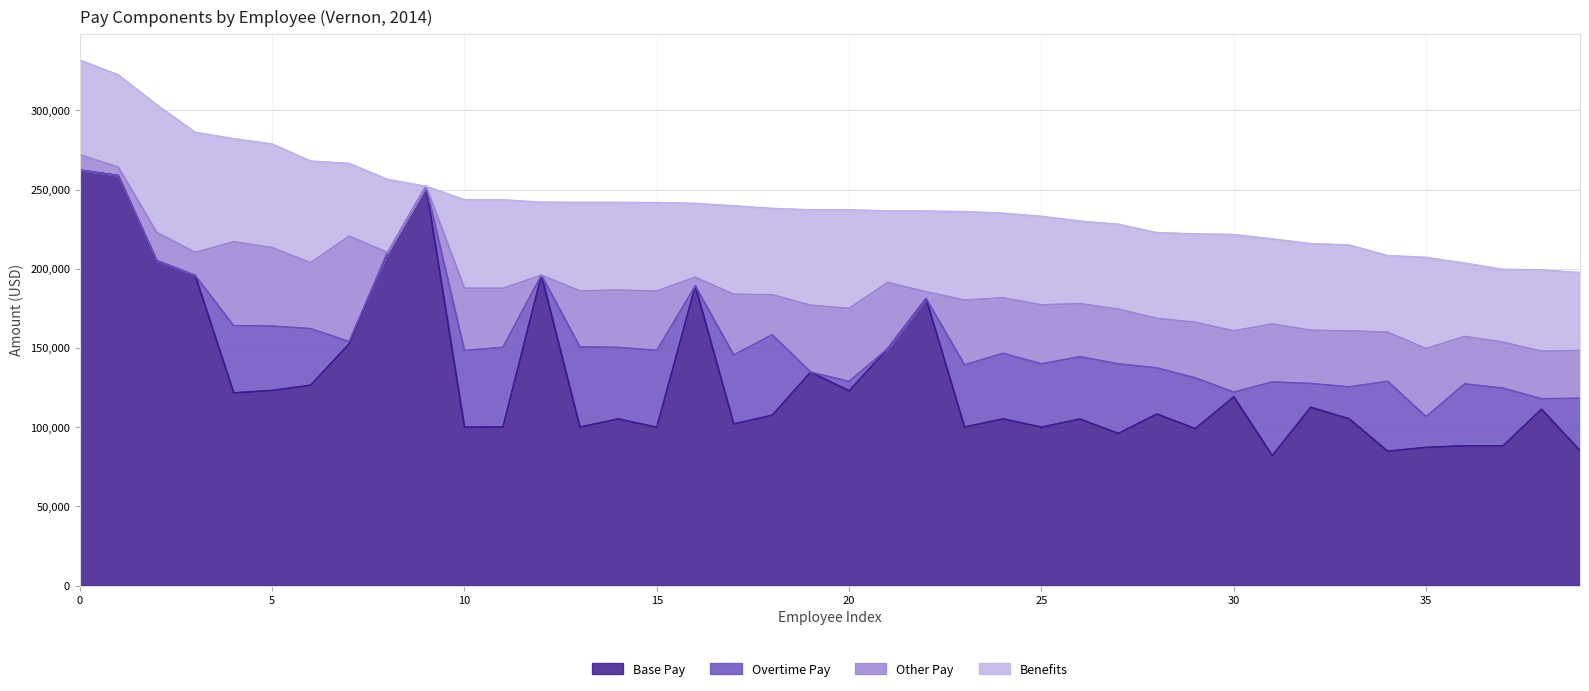

Which has a higher value, 8 or 11?

8